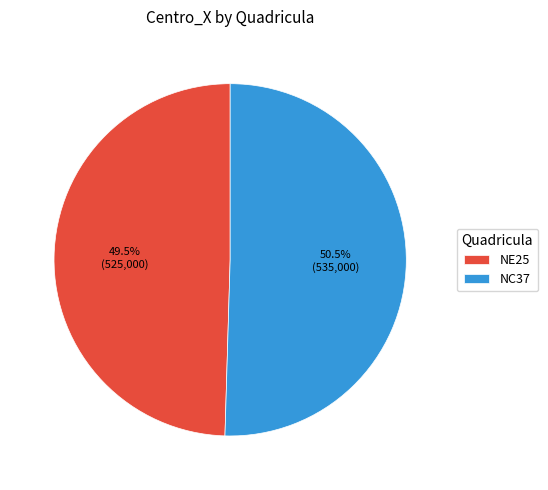

Combined, do NE25 and NC37 account for over 50%?

Yes